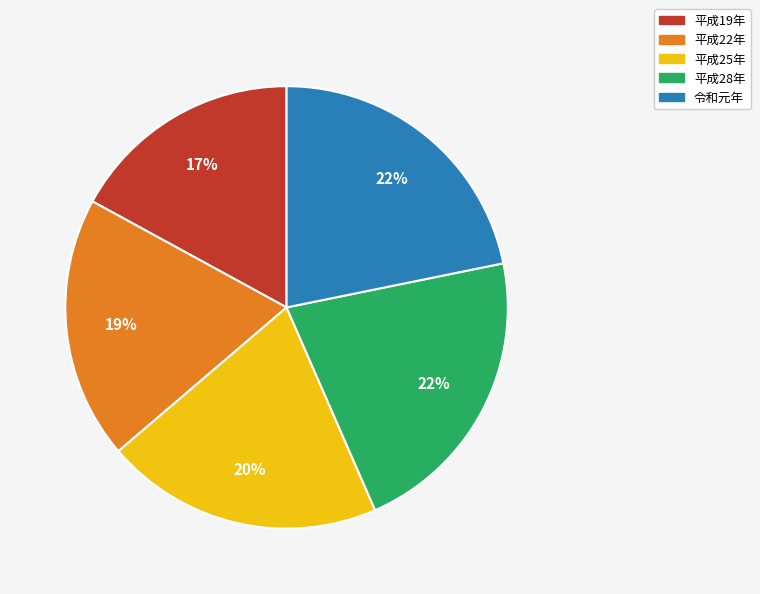

Which category has the smallest portion of the pie?

平成19年